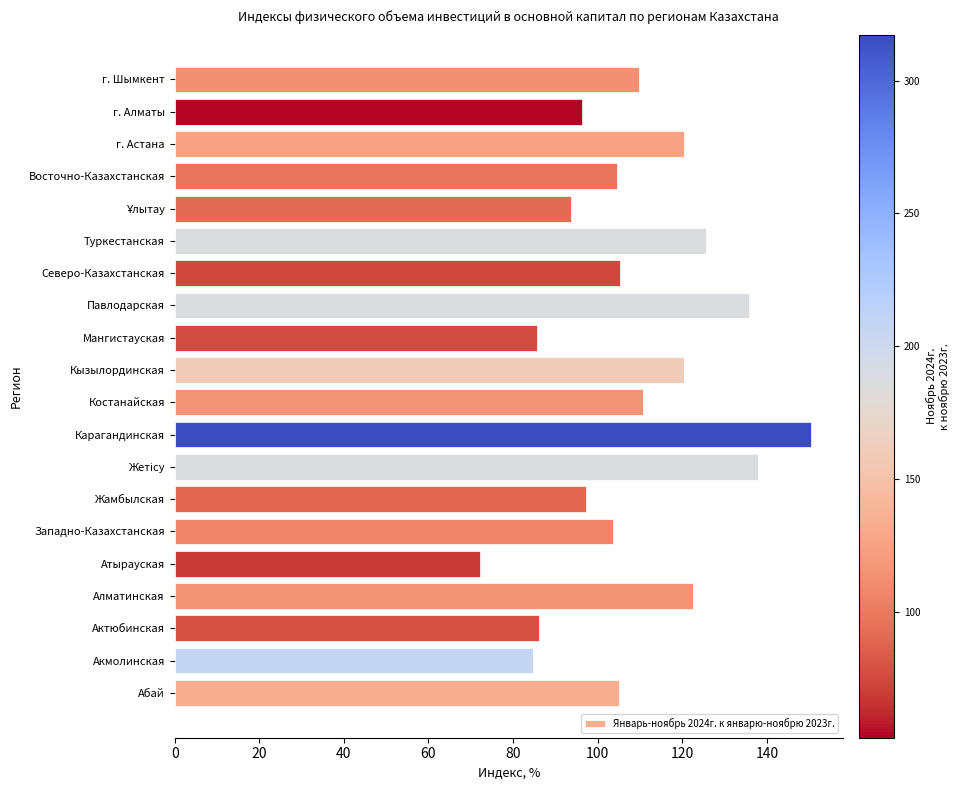

True or false: the data shows 131.5 at г. Алматы.

False